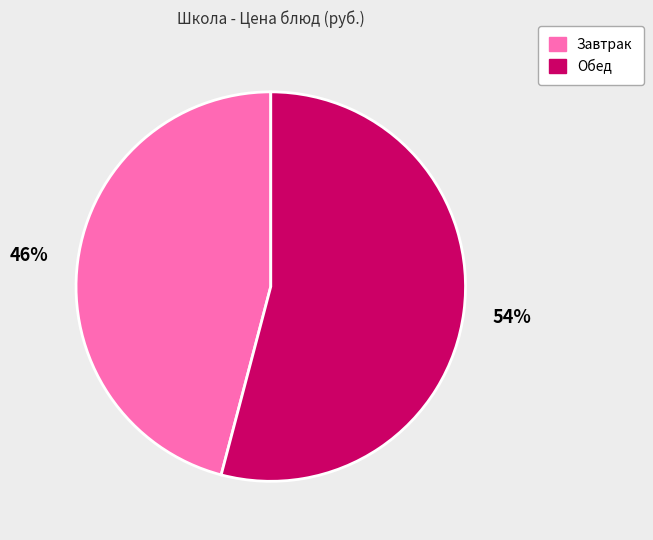

Rank the categories by value from highest to lowest.

Обед, Завтрак